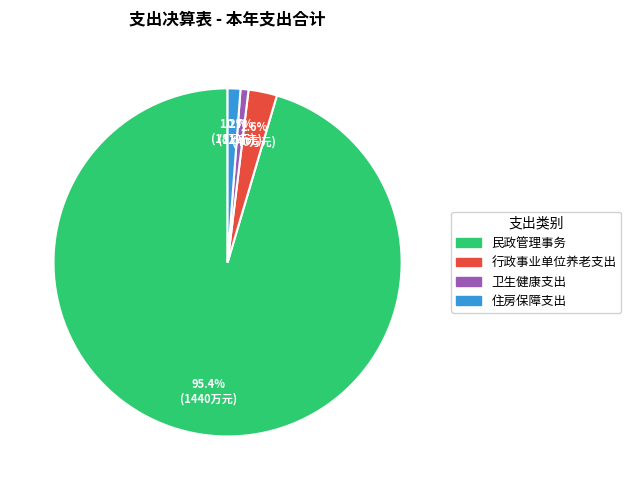

True or false: 住房保障支出 accounts for 1% of the total.

True